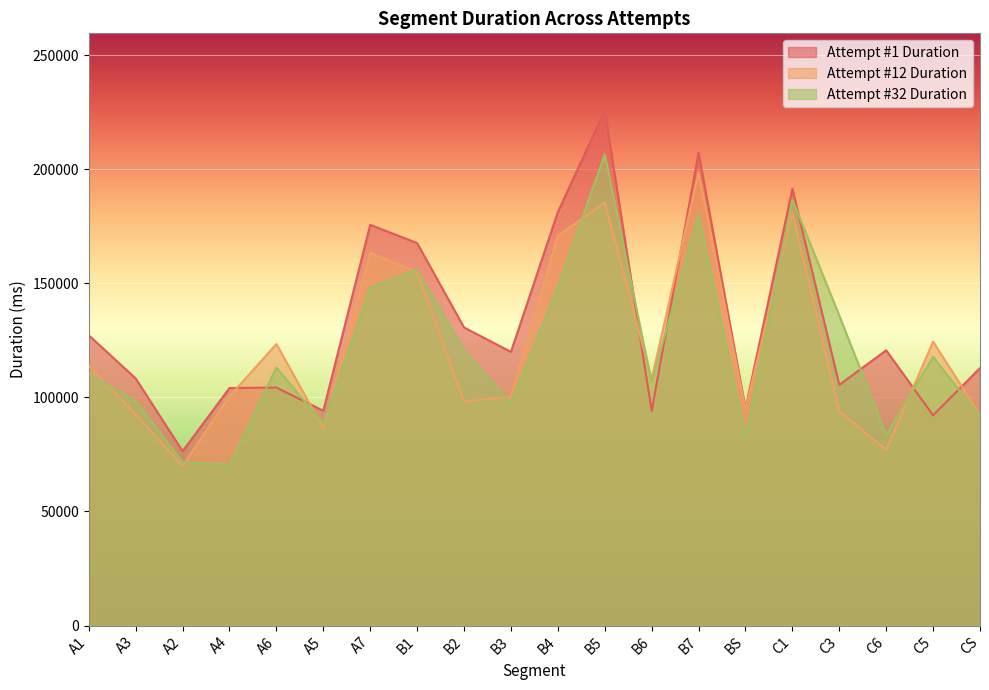

Count the number of categories in the chart.

20